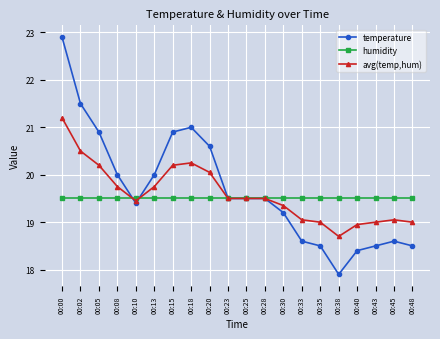

At which category is the sum across all series the highest?

00:00